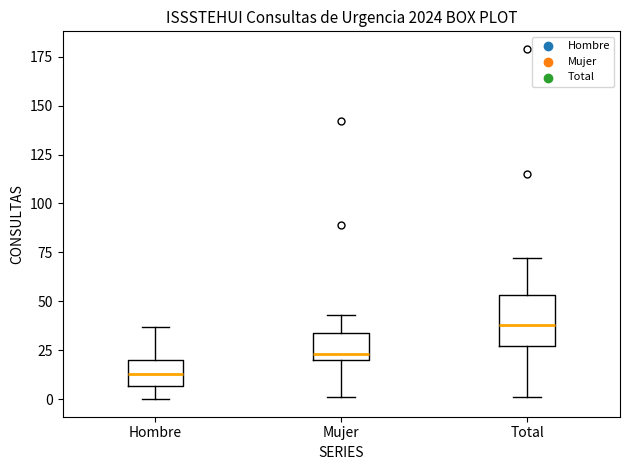

Which box is the tallest, from its lower edge to its upper edge?

Total